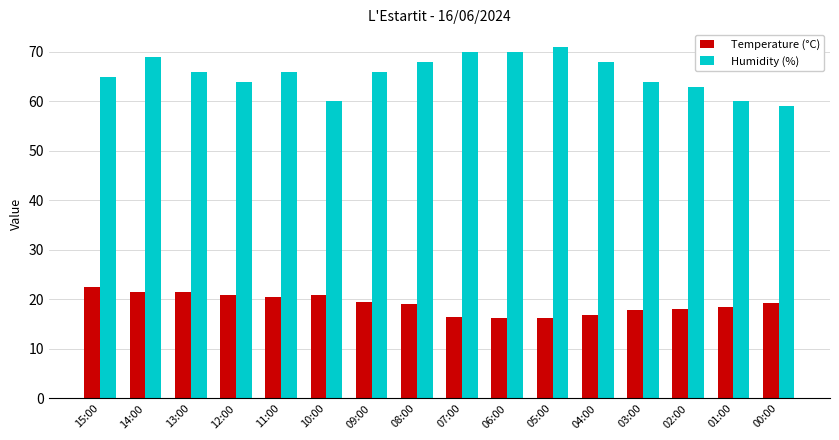

What is the value of the Humidity (%) bar at the 6th from the left?

60.0